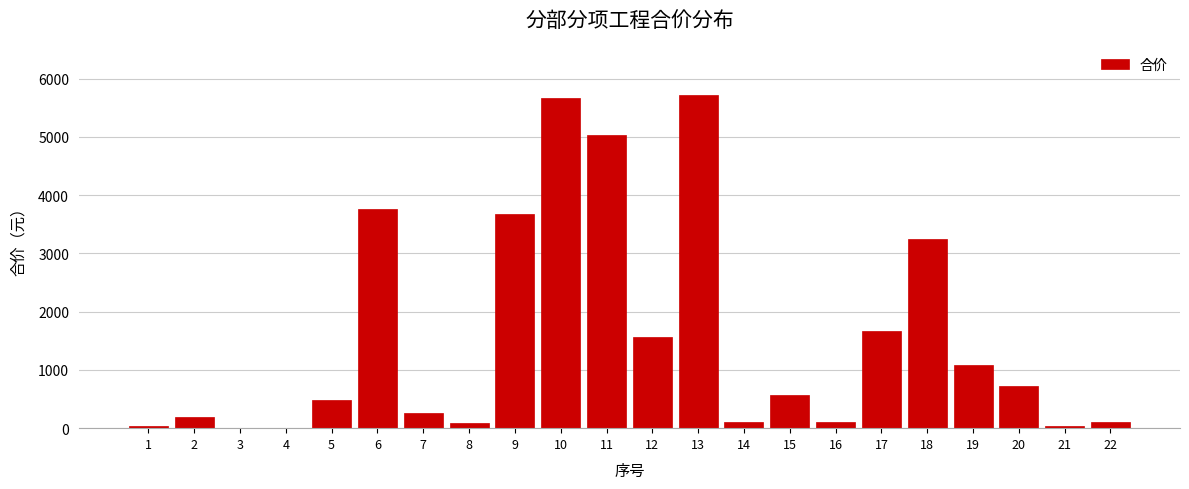

Is it true that the value at 17 is 1667.0?

True